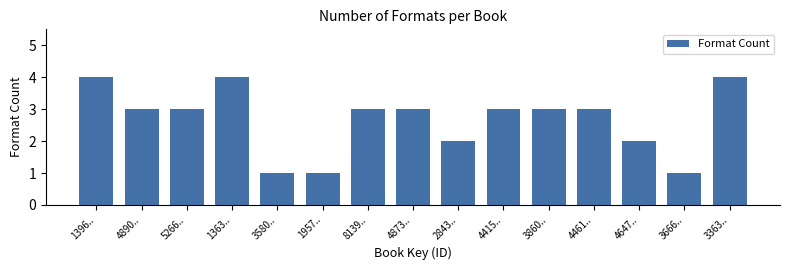

Reading right to left, extract all data points from this chart.

4	1	2	3	3	3	2	3	3	1	1	4	3	3	4